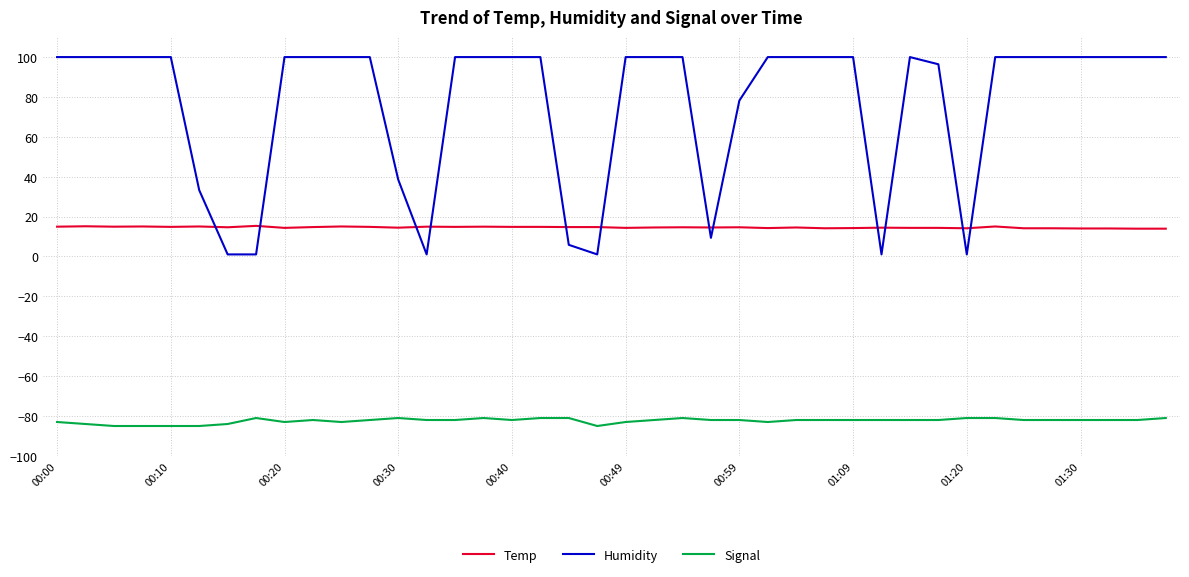

Rank the series by their average value, from highest to lowest.

Humidity, Temp, Signal